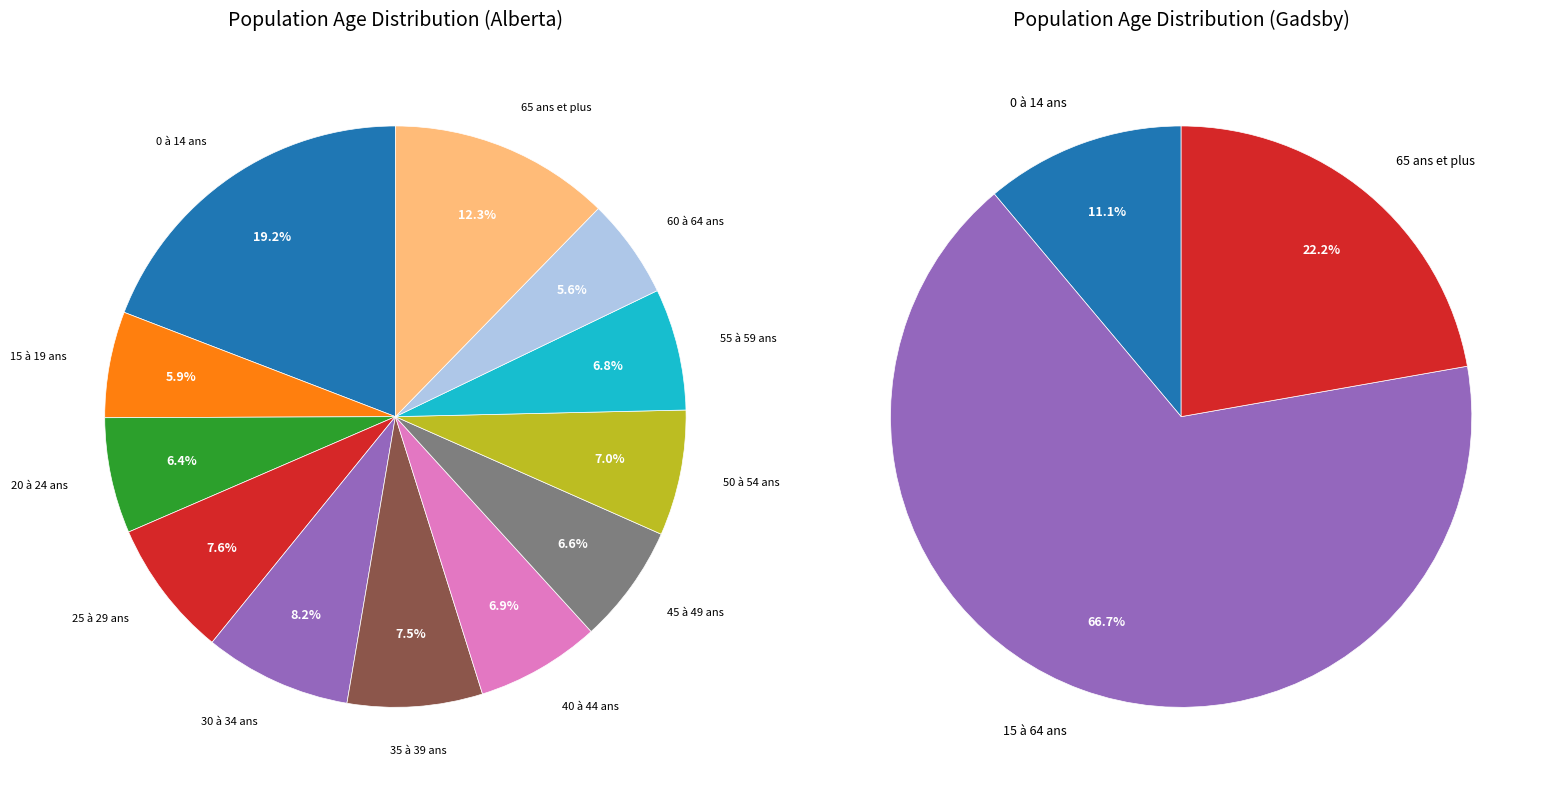

Rank the categories by value from lowest to highest.

60 à 64 ans, 15 à 19 ans, 20 à 24 ans, 45 à 49 ans, 55 à 59 ans, 40 à 44 ans, 50 à 54 ans, 35 à 39 ans, 25 à 29 ans, 30 à 34 ans, 65 ans et plus, 0 à 14 ans